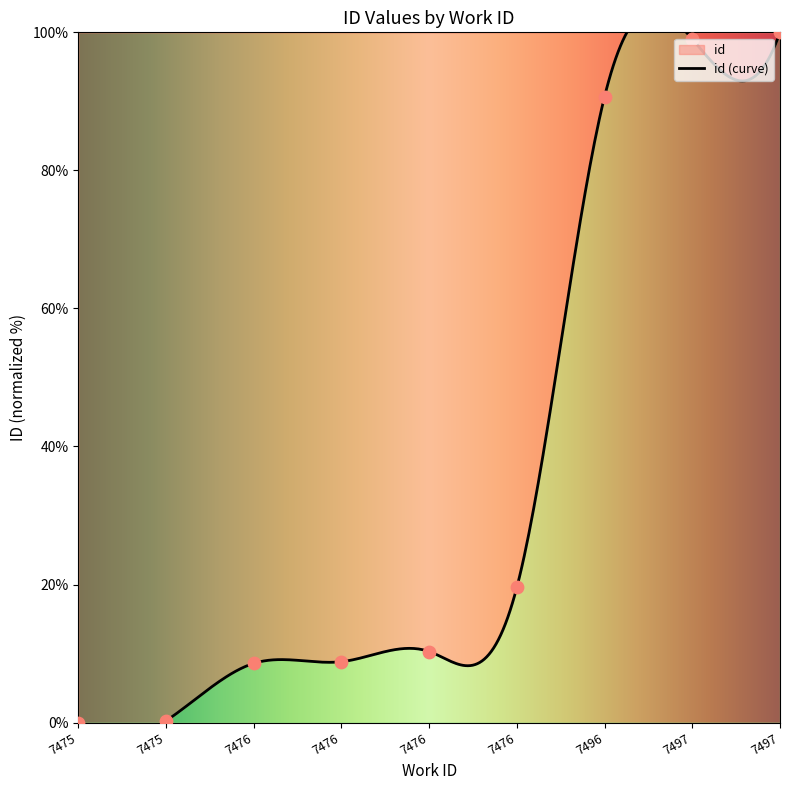

Which has a higher value, 7475 or 7476?

7476